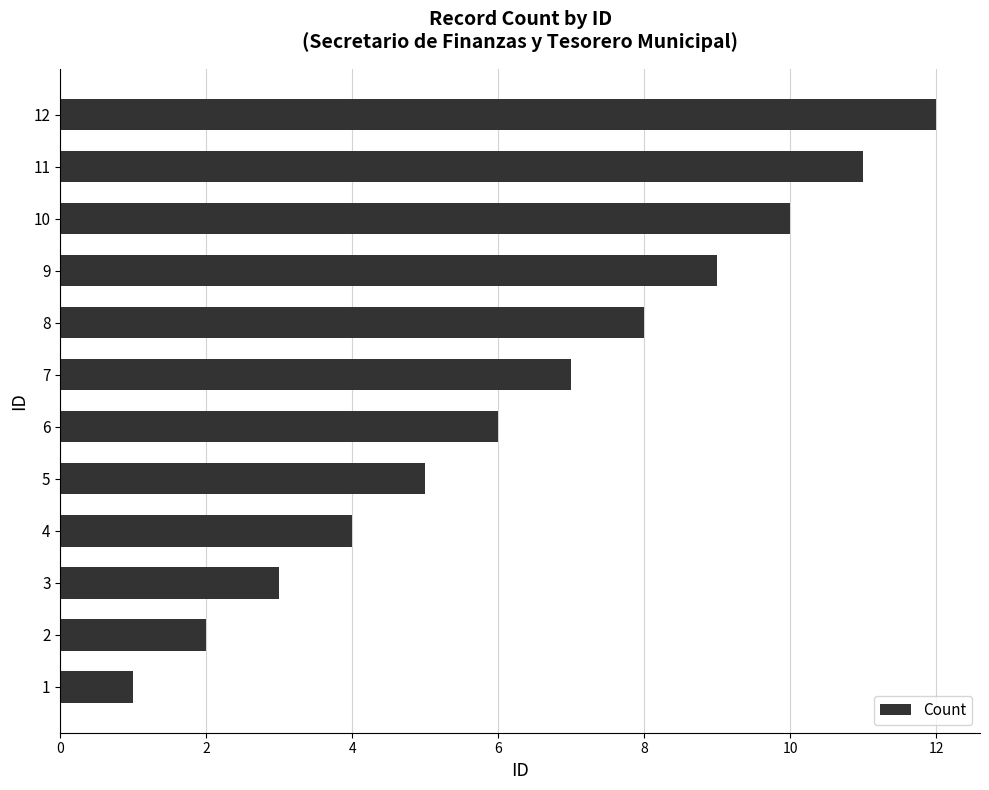

What is the maximum value shown in the chart?

12